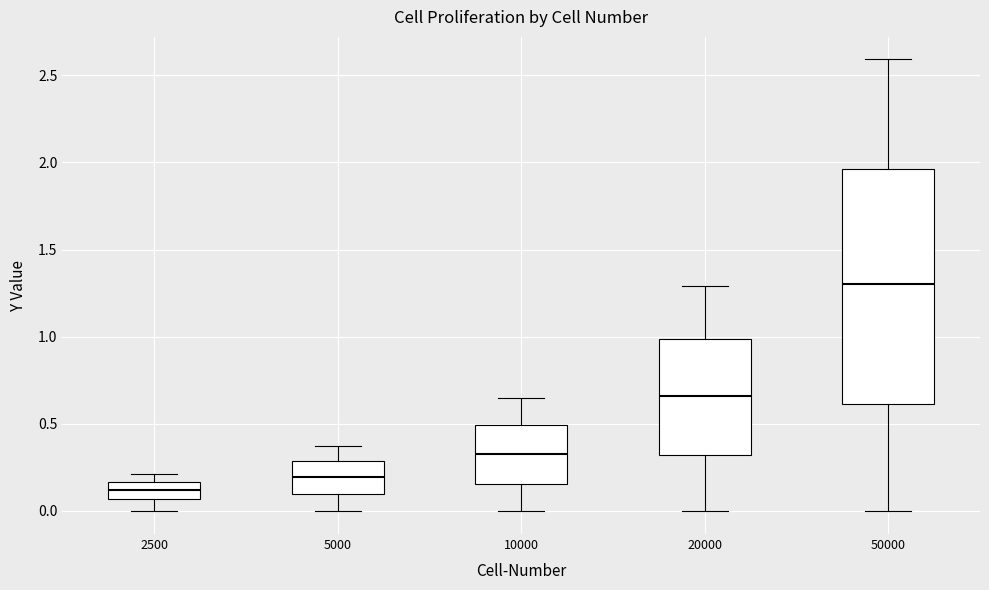

Where is the upper edge of the box at x = 5000 on the y-axis? The values are not printed on the chart, so give them approximately, as read against the axis.

0.30